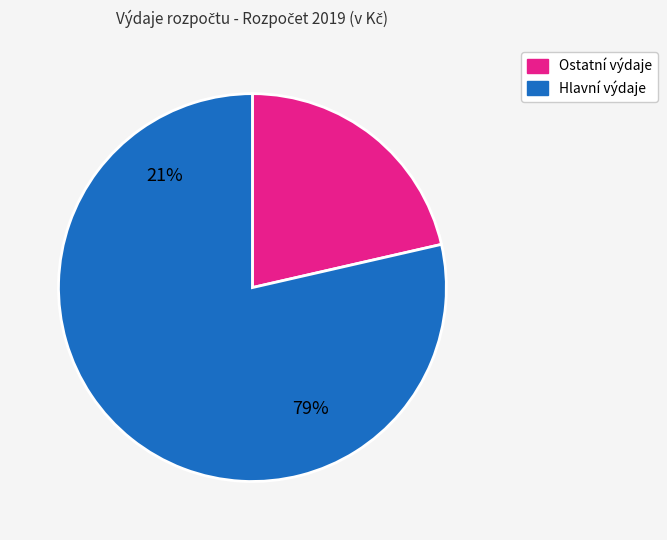

To the nearest percent, what is the average slice percentage?

50%